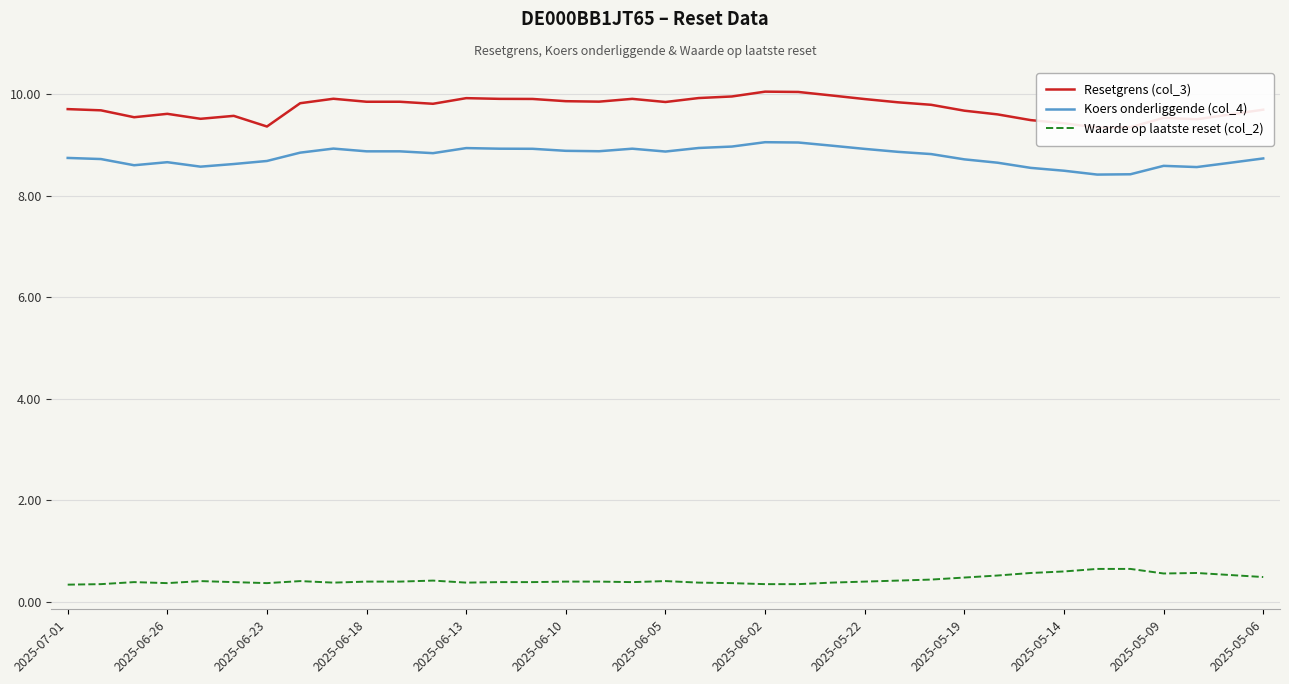

True or false: Koers onderliggende (col_4) and Waarde op laatste reset (col_2) intersect in this chart.

False